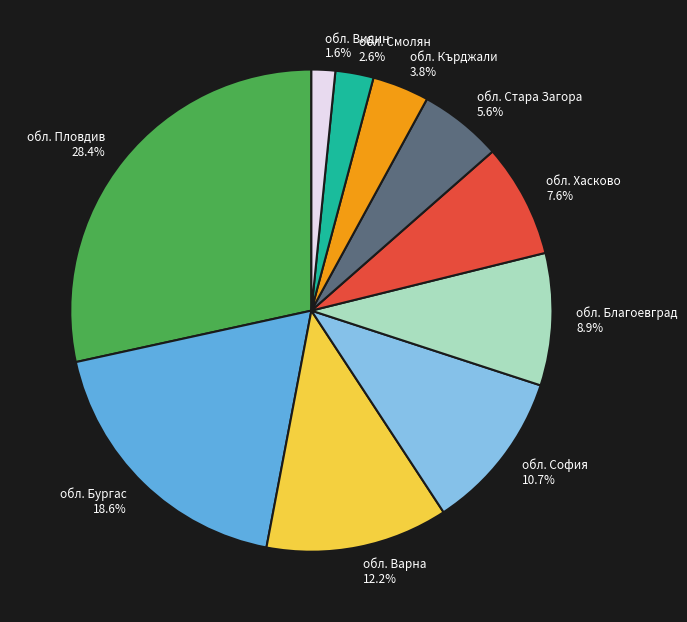

Rank the categories by value from lowest to highest.

обл. Видин, обл. Смолян, обл. Кърджали, обл. Стара Загора, обл. Хасково, обл. Благоевград, обл. София, обл. Варна, обл. Бургас, обл. Пловдив